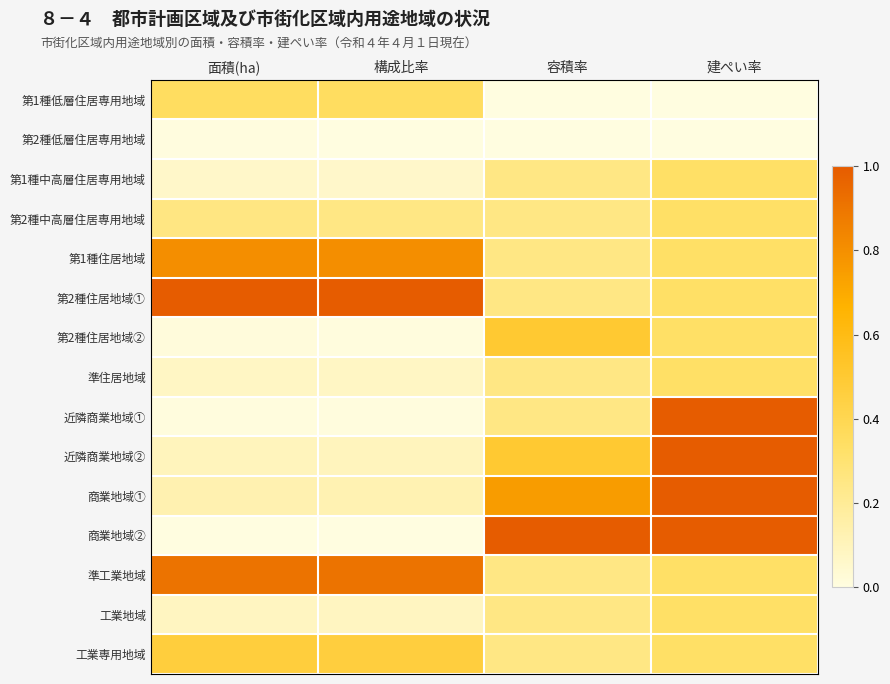

Reading right to left, list all the values displayed in this chart.

第1種低層住居専用地域: 建ぺい率=0.0	容積率=0.0	構成比率=0.4	面積(ha)=0.4
第2種低層住居専用地域: 建ぺい率=0.0	容積率=0.0	構成比率=0.0	面積(ha)=0.0
第1種中高層住居専用地域: 建ぺい率=0.3	容積率=0.2	構成比率=0.1	面積(ha)=0.1
第2種中高層住居専用地域: 建ぺい率=0.3	容積率=0.2	構成比率=0.3	面積(ha)=0.3
第1種住居地域: 建ぺい率=0.3	容積率=0.2	構成比率=0.8	面積(ha)=0.8
第2種住居地域①: 建ぺい率=0.3	容積率=0.2	構成比率=1.0	面積(ha)=1.0
第2種住居地域②: 建ぺい率=0.3	容積率=0.5	構成比率=0.0	面積(ha)=0.0
準住居地域: 建ぺい率=0.3	容積率=0.2	構成比率=0.1	面積(ha)=0.1
近隣商業地域①: 建ぺい率=1.0	容積率=0.2	構成比率=0.0	面積(ha)=0.0
近隣商業地域②: 建ぺい率=1.0	容積率=0.5	構成比率=0.1	面積(ha)=0.1
商業地域①: 建ぺい率=1.0	容積率=0.8	構成比率=0.1	面積(ha)=0.1
商業地域②: 建ぺい率=1.0	容積率=1.0	構成比率=0.0	面積(ha)=0.0
準工業地域: 建ぺい率=0.3	容積率=0.2	構成比率=0.9	面積(ha)=0.9
工業地域: 建ぺい率=0.3	容積率=0.2	構成比率=0.1	面積(ha)=0.1
工業専用地域: 建ぺい率=0.3	容積率=0.2	構成比率=0.5	面積(ha)=0.5